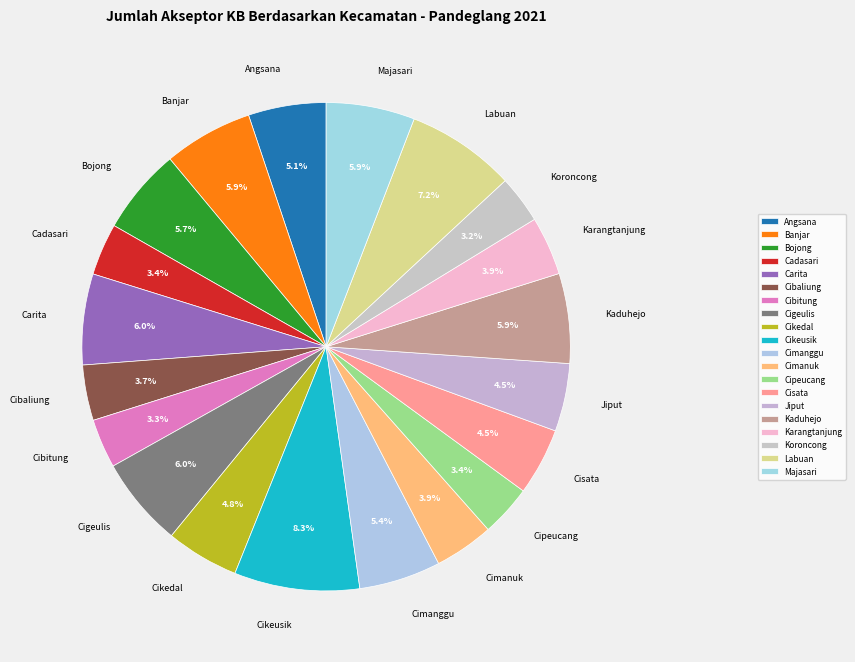

Approximately how many times larger is the value at Bojong compared to Majasari?

1.0